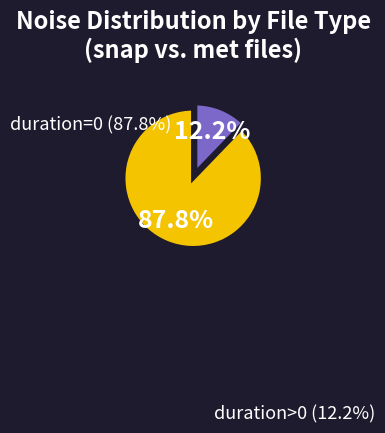

Is there a majority slice in this chart?

Yes